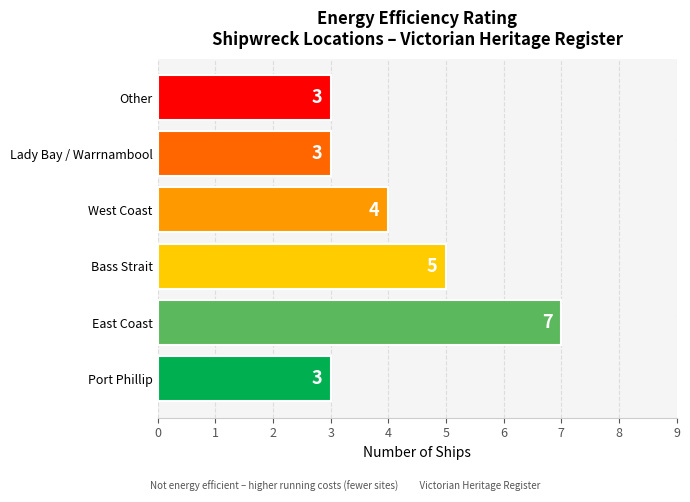

What is the difference between the maximum and minimum values?

4